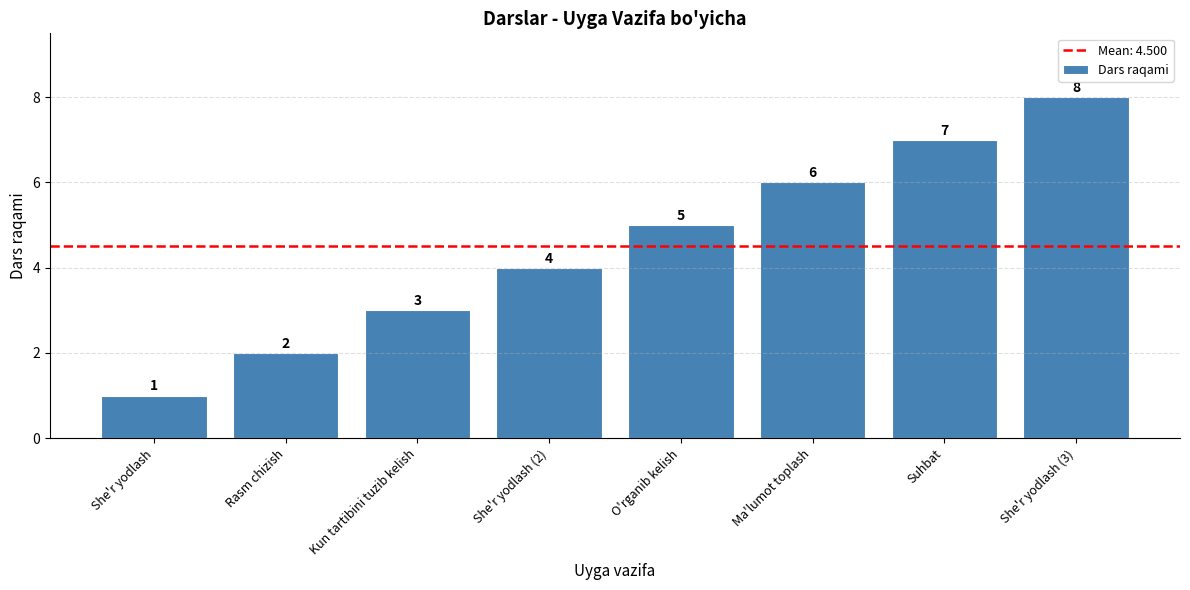

What is the difference between the maximum and minimum values?

7